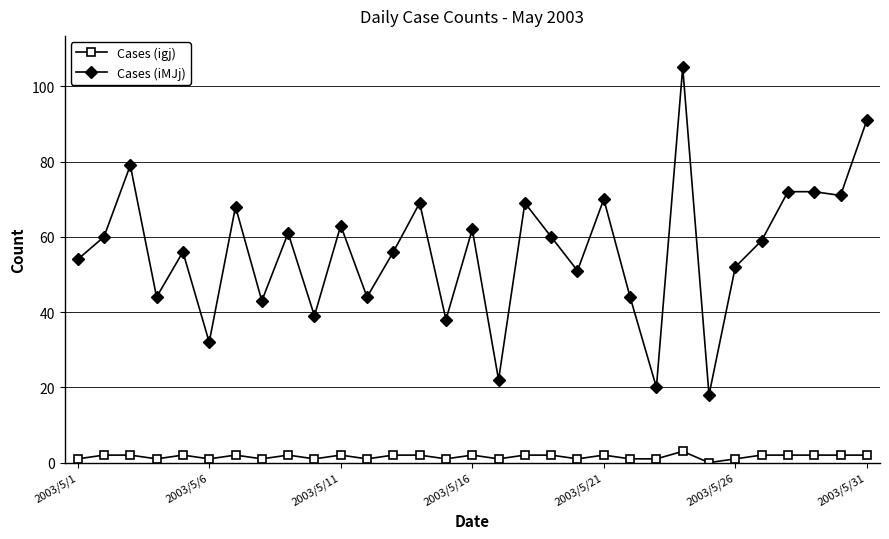

What is the average value of the Cases (iMJj) series?

56